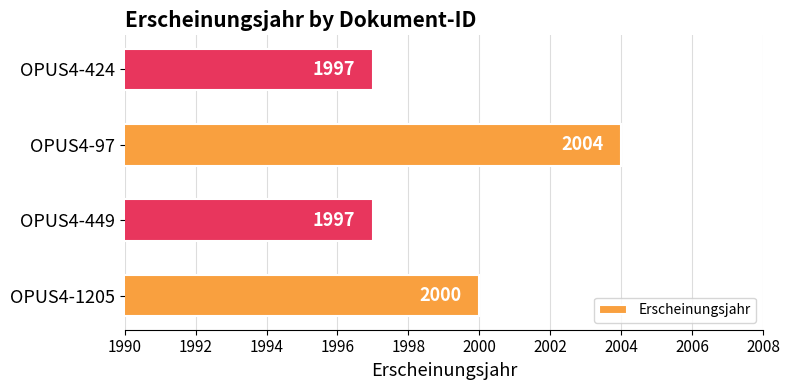

How many data points does each series have?

4